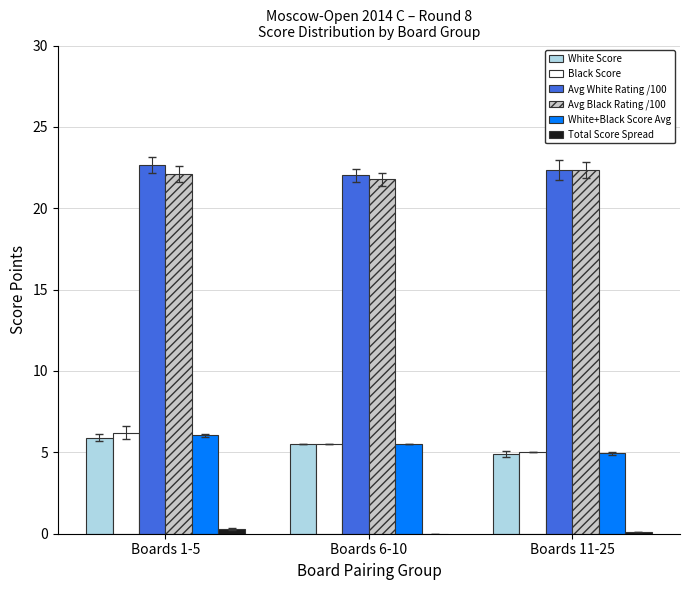

At which category is the sum across all series the highest?

Boards 1-5